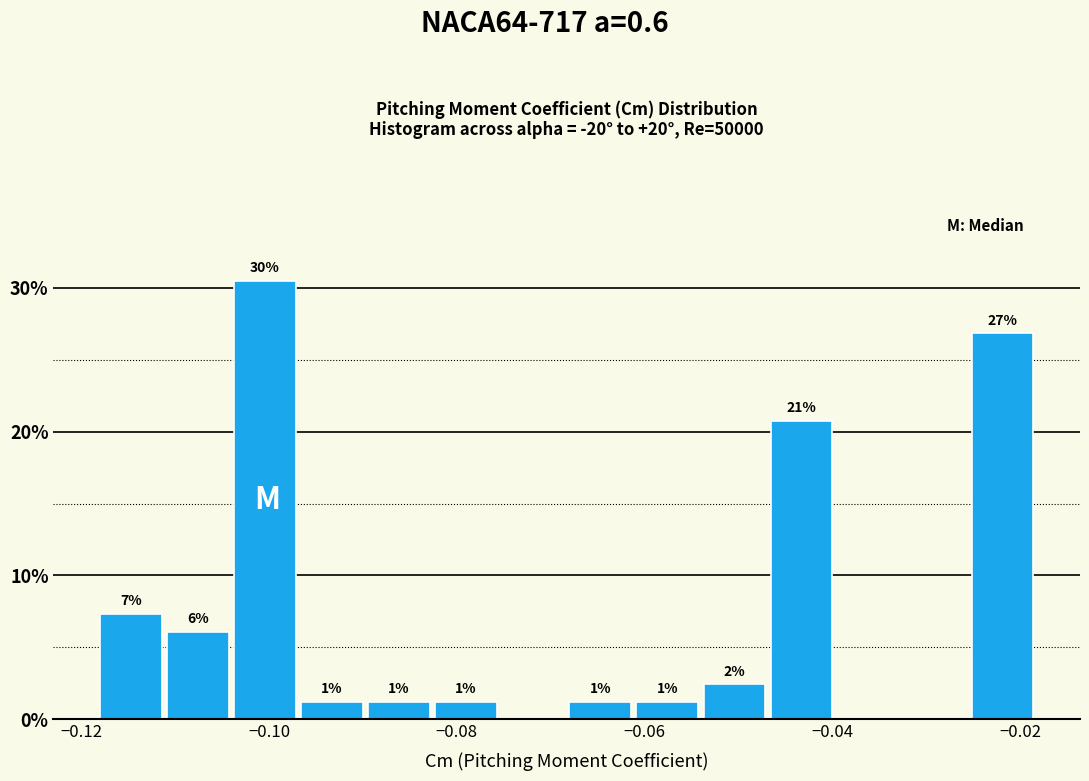

Around what value on the x-axis is the tallest bar? Give the approximate position of its centre, as read against the axis.

-0.100